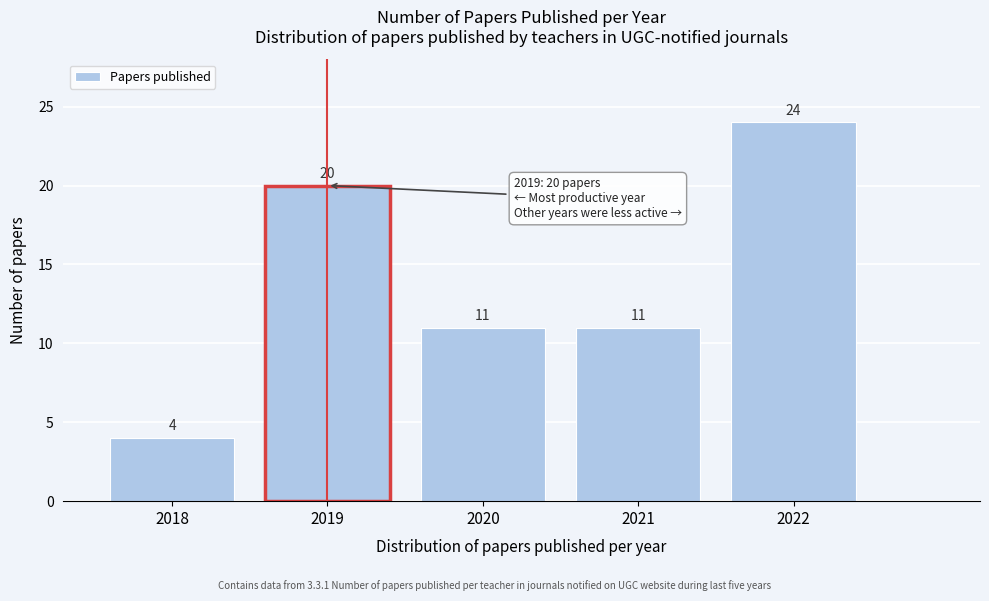

Reading right to left, transcribe all the data shown in this chart.

2022=24	2021=11	2020=11	2019=20	2018=4